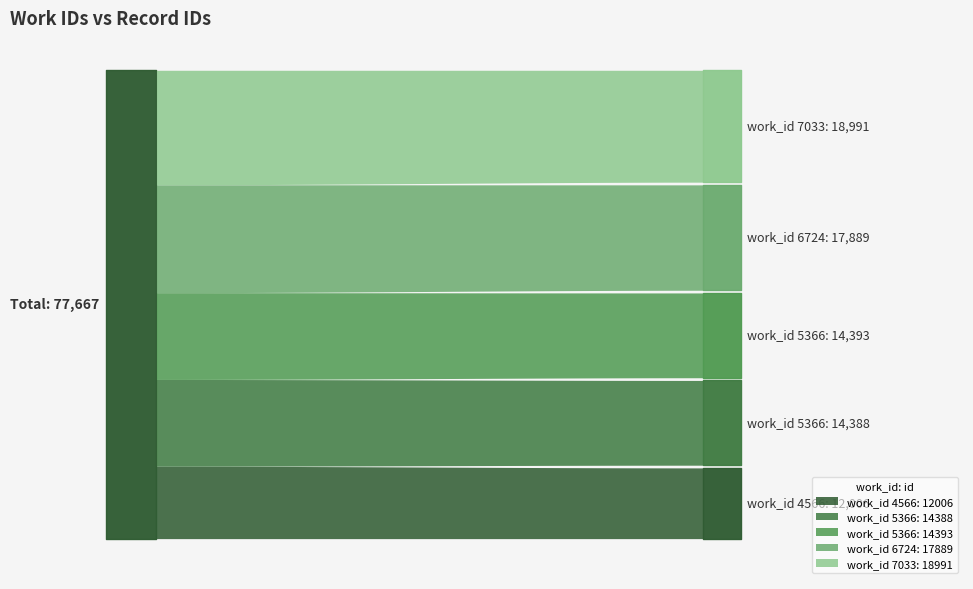

Which label corresponds to the largest value in the chart?

7033